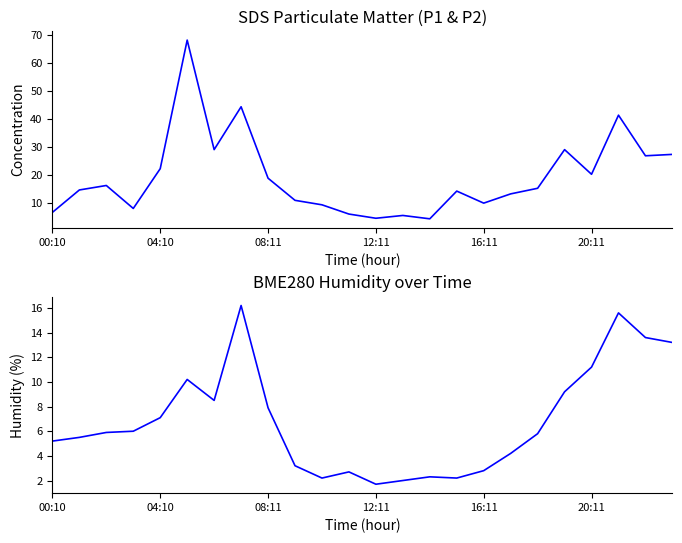

True or false: SDS_P2 and SDS_P1 intersect in this chart.

False